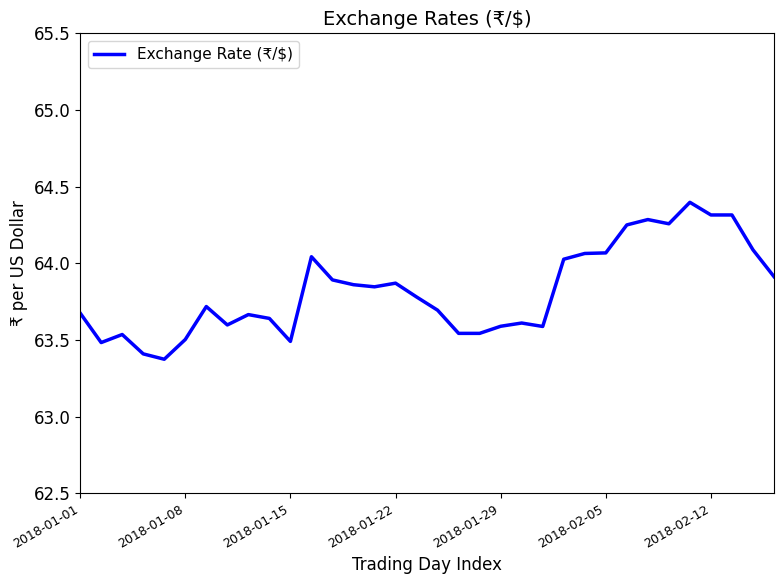

What is the greatest value displayed?

64.4